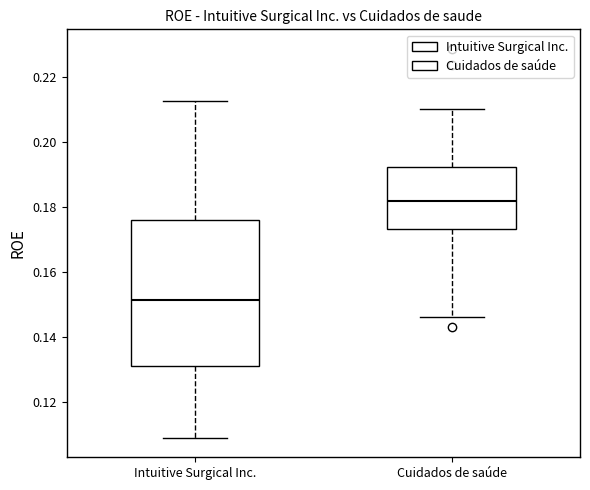

Where does the upper whisker of the box for Cuidados de saúde end on the y-axis? The values are not printed on the chart, so give them approximately, as read against the axis.

0.210